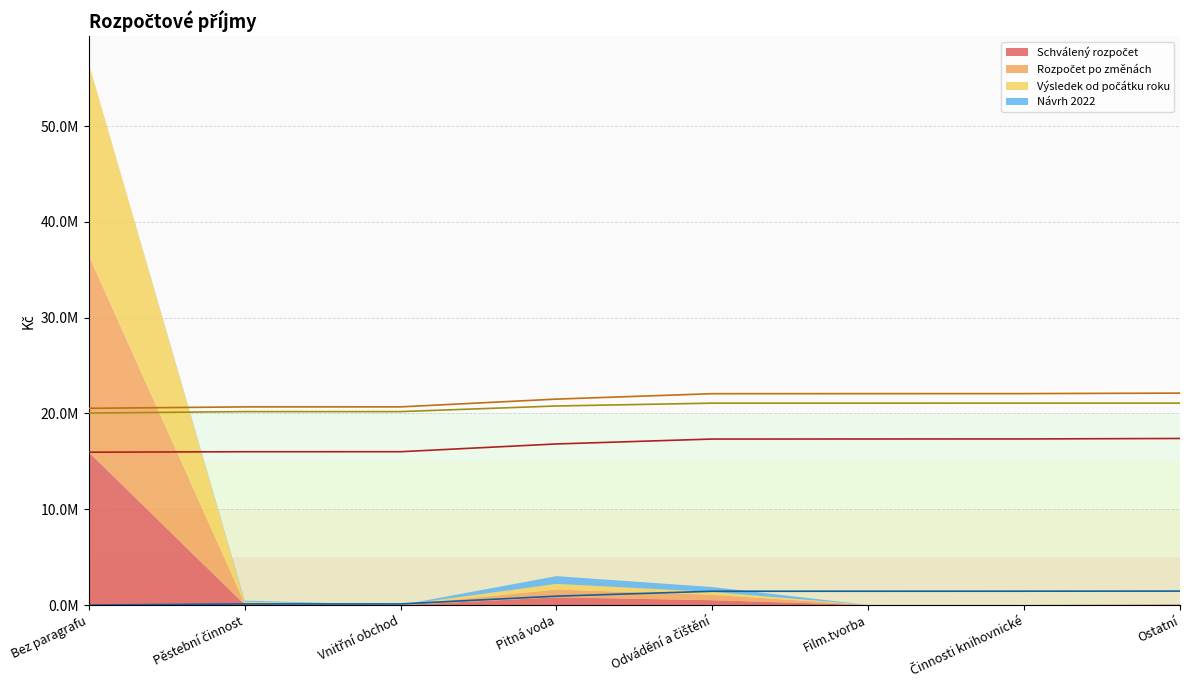

Where does the Schválený rozpočet series first go above 50000?

Bez paragrafu